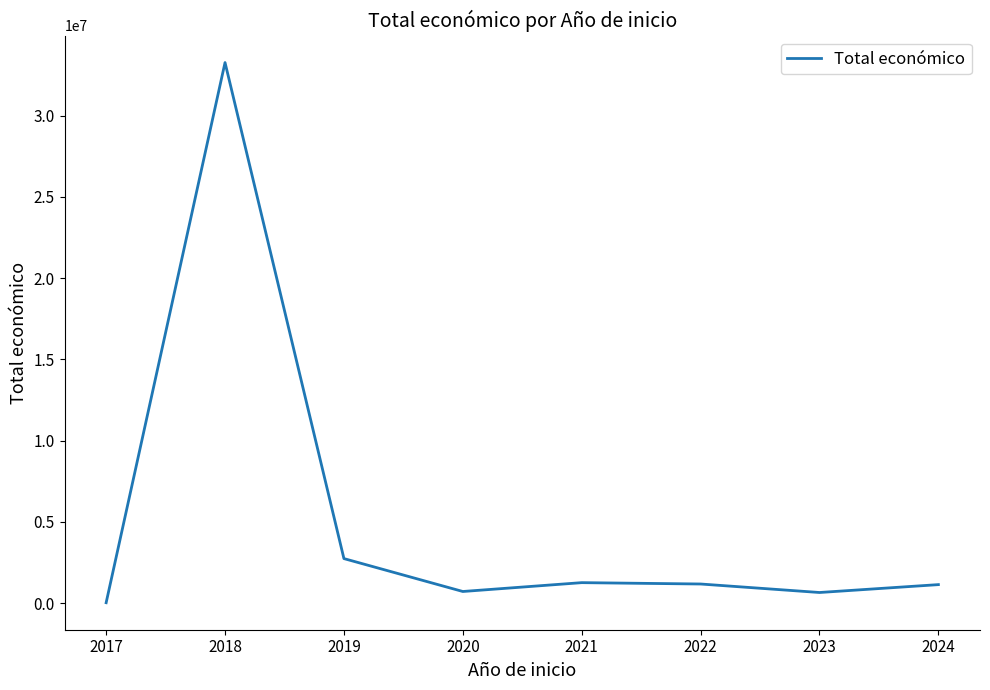

What is the average value?

5118269